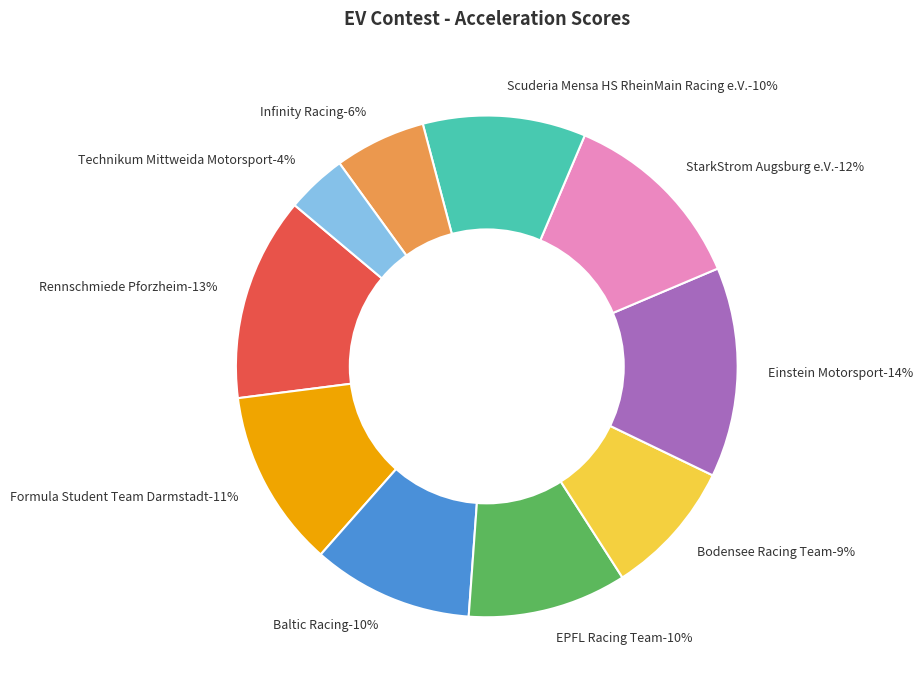

How much of the chart is everything except Infinity Racing?

94.1%